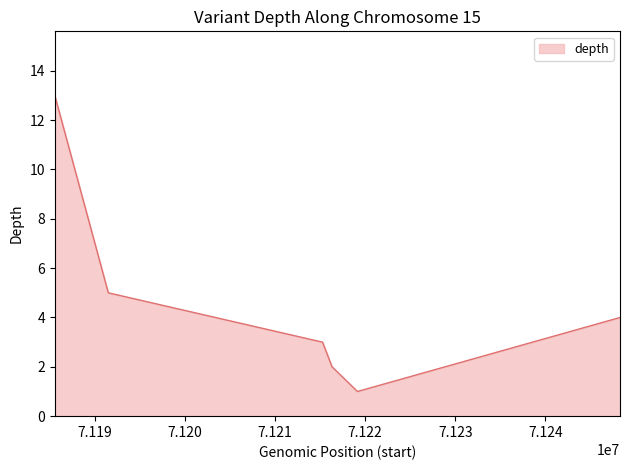

What is the greatest value displayed?

13